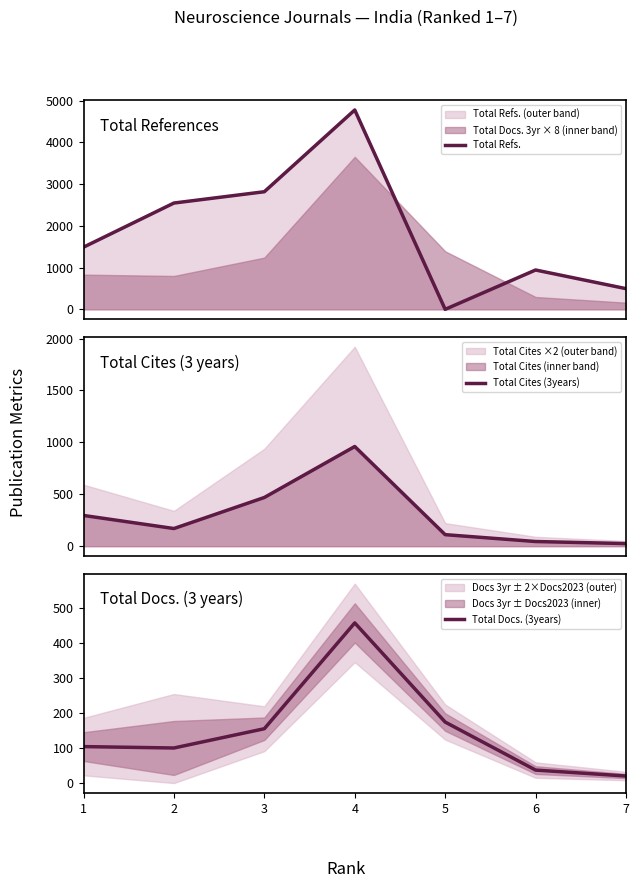

What is the minimum value for Total Docs. (3years)?

20